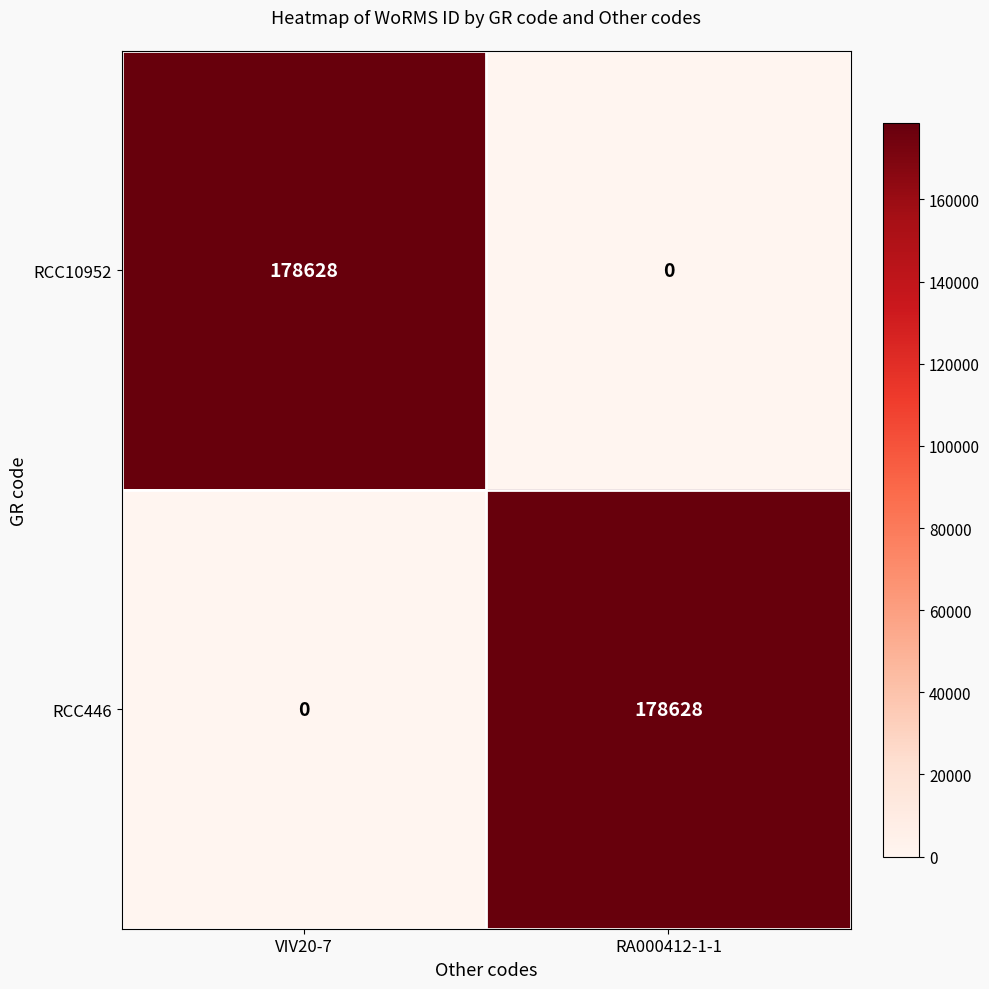

What is the difference between the maximum and minimum values in the RCC446 series?

178628